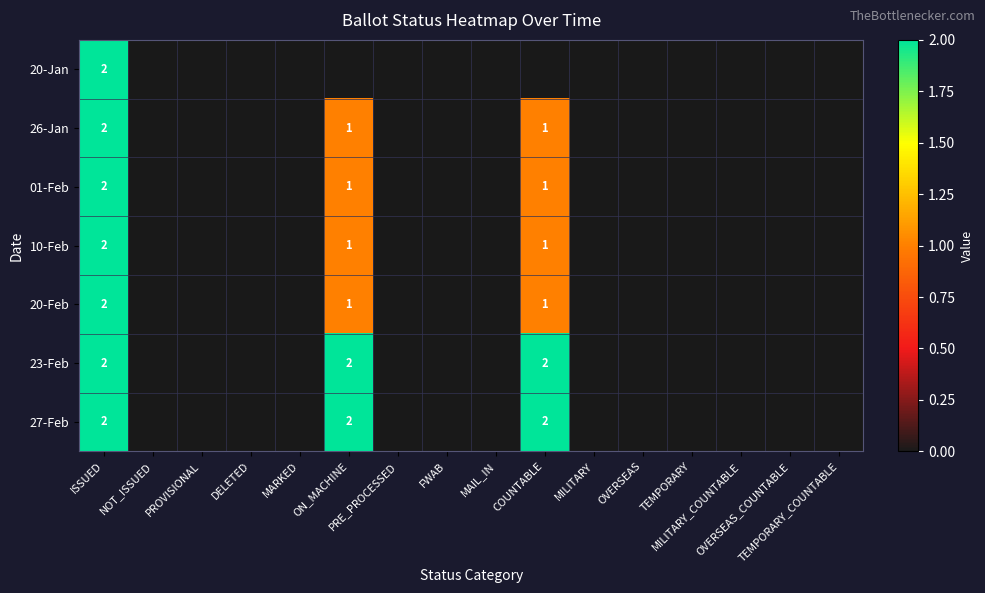

At which category does the chart reach its peak across all series?

ISSUED